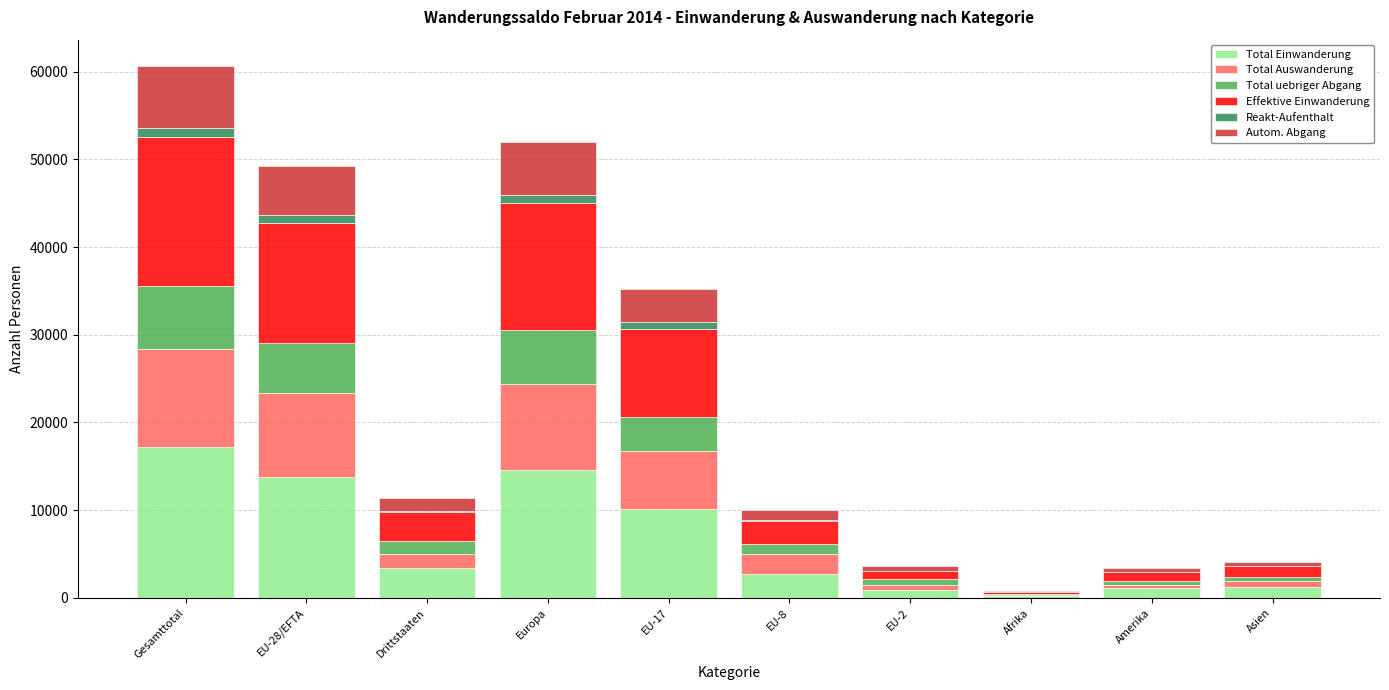

What is the maximum value for Total Einwanderung?

17190